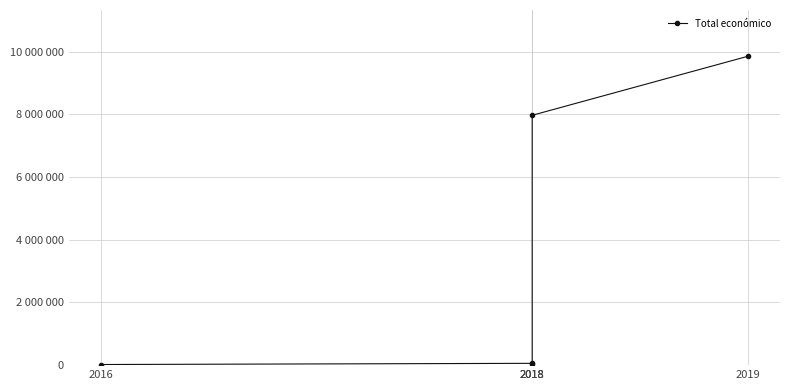

How many data points are less than 57500?

2